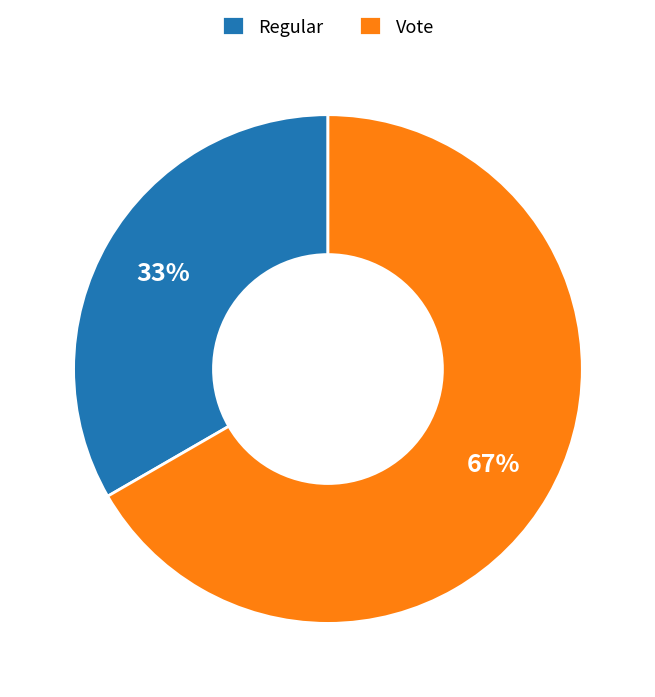

Is it true that Regular is 20% of the pie?

False